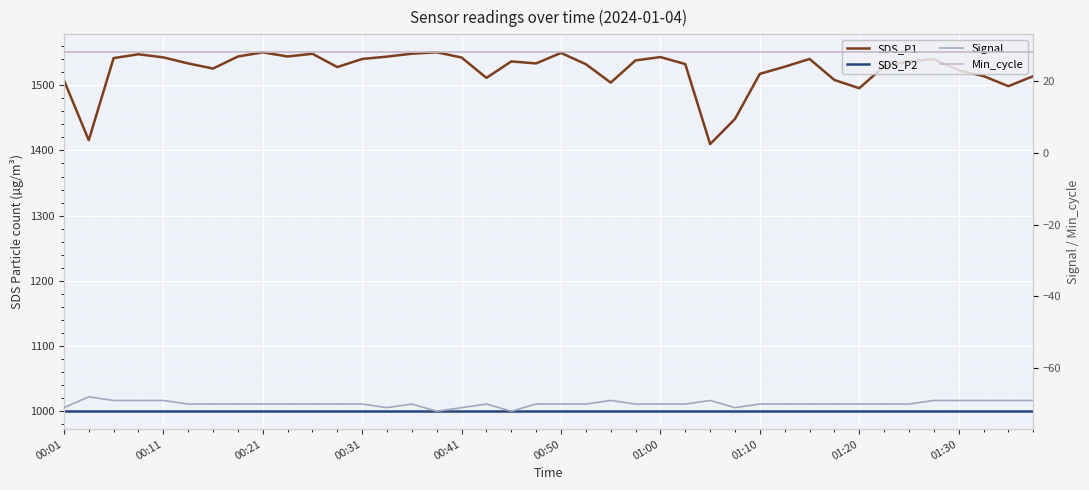

How many series are shown in this chart?

4